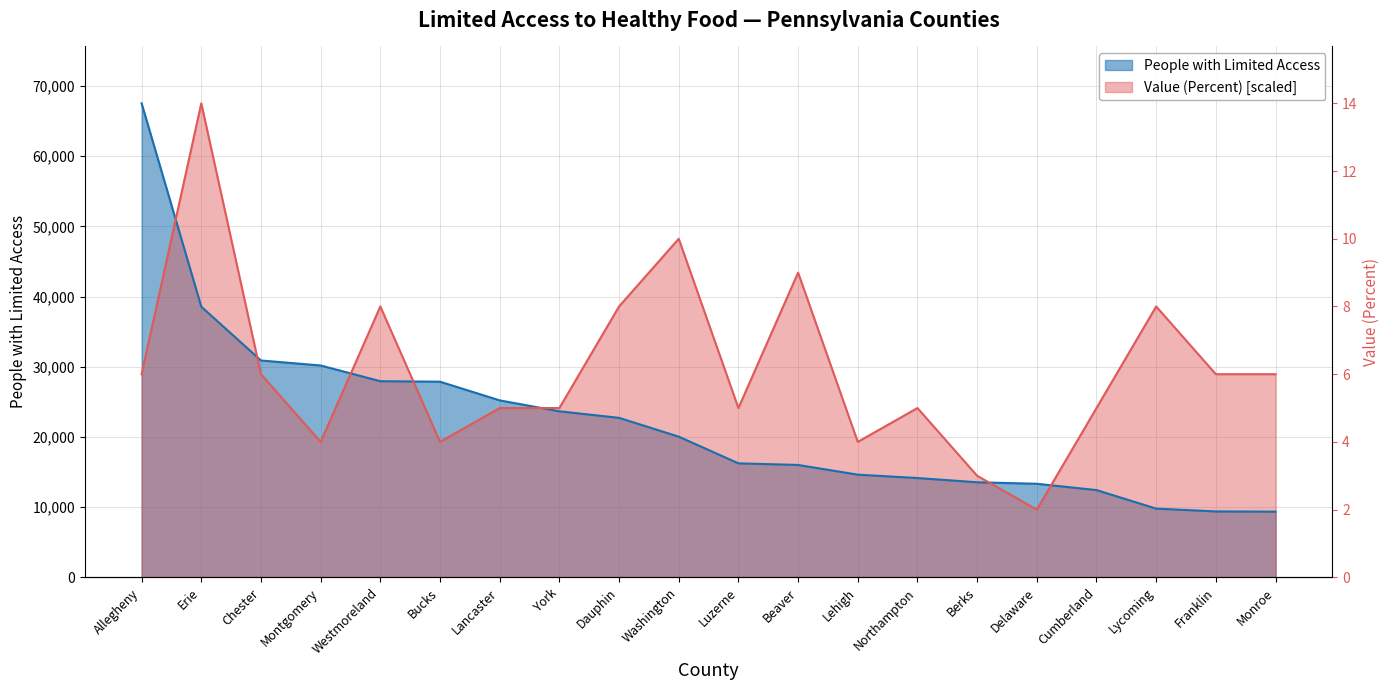

Reading left to right, transcribe all the data shown in this chart.

People with Limited Access: Allegheny=67533.0	Erie=38558.0	Chester=30895.0	Montgomery=30183.0	Westmoreland=27944.0	Bucks=27873.0	Lancaster=25213.0	York=23656.0	Dauphin=22723.0	Washington=20046.0	Luzerne=16241.0	Beaver=16011.0	Lehigh=14630.0	Northampton=14149.0	Berks=13545.0	Delaware=13331.0	Cumberland=12432.0	Lycoming=9793.0	Franklin=9390.0	Monroe=9359.0
Value (Percent): Allegheny=28942.7	Erie=67533.0	Chester=28942.7	Montgomery=19295.1	Westmoreland=38590.3	Bucks=19295.1	Lancaster=24118.9	York=24118.9	Dauphin=38590.3	Washington=48237.9	Luzerne=24118.9	Beaver=43414.1	Lehigh=19295.1	Northampton=24118.9	Berks=14471.4	Delaware=9647.6	Cumberland=24118.9	Lycoming=38590.3	Franklin=28942.7	Monroe=28942.7